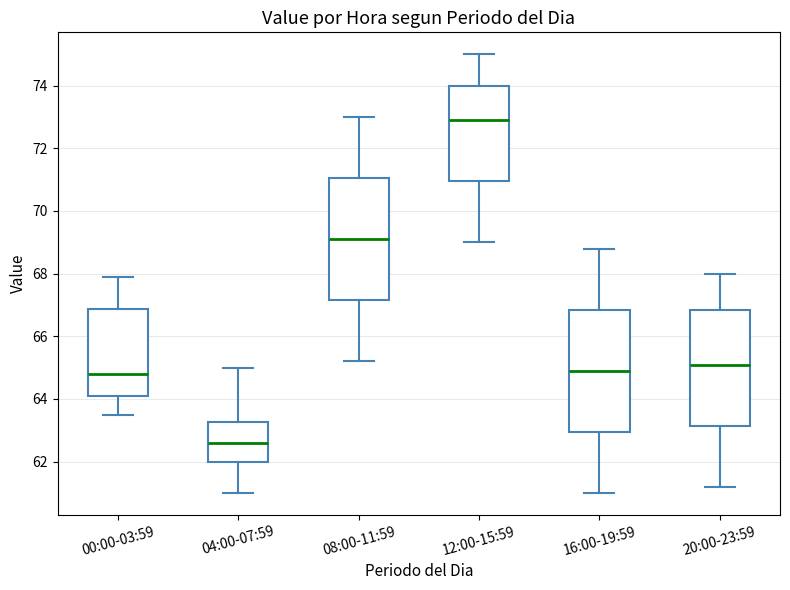

Which box has the lowest median line?

04:00-07:59